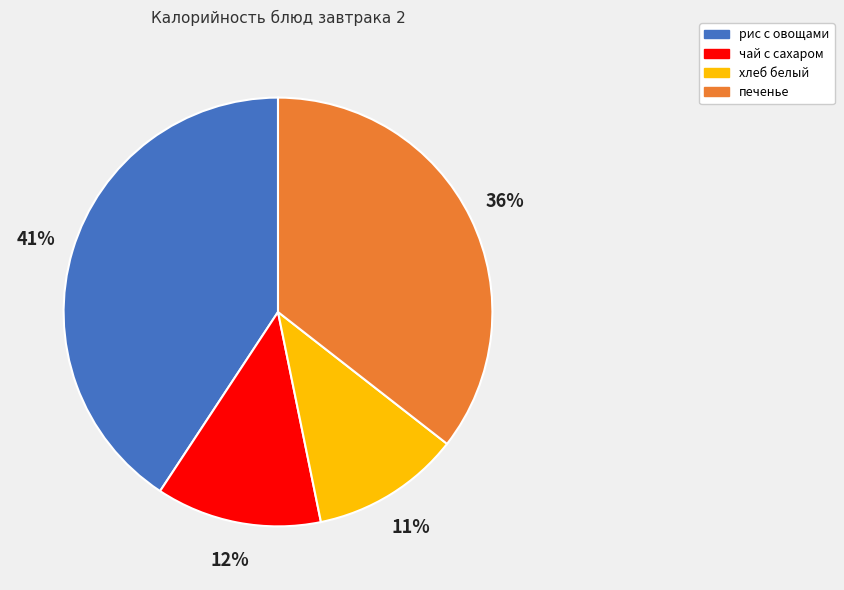

To the nearest percent, what percentage of the pie is хлеб белый?

11%